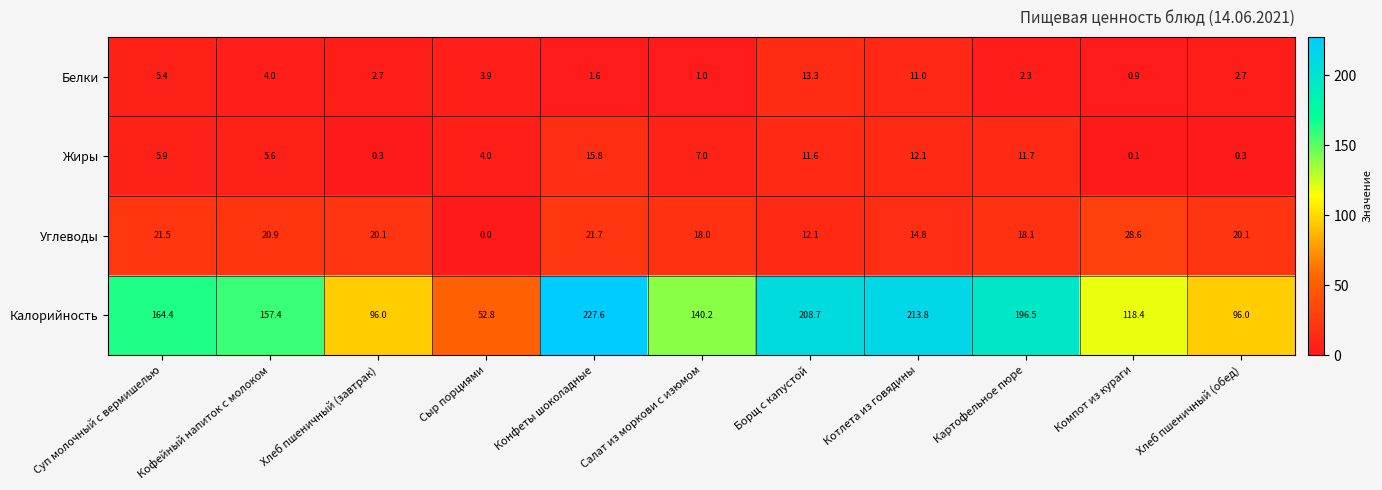

Which series has the largest total across all categories?

Калорийность